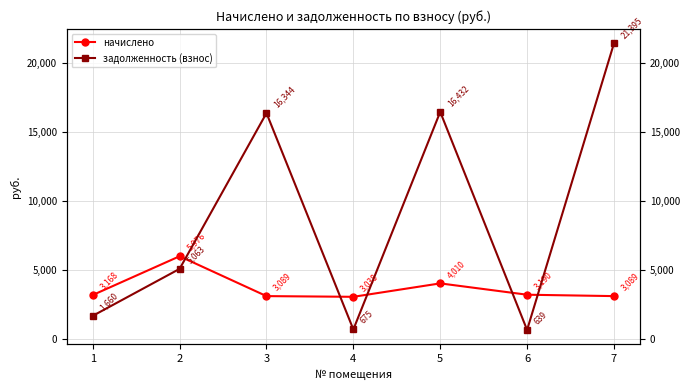

The value of задолженность (взнос) at 5 is 6552.3. True or false?

False